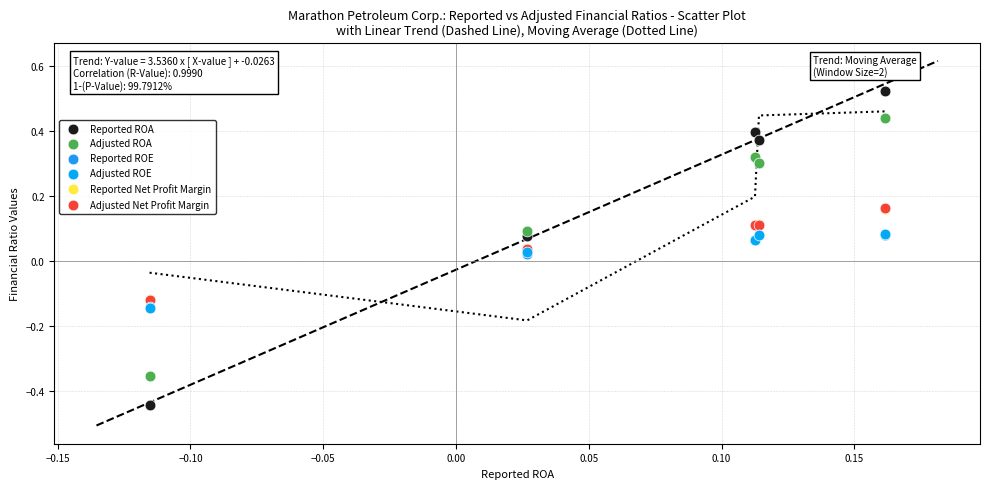

Which series reaches the maximum Y coordinate?

Reported ROE